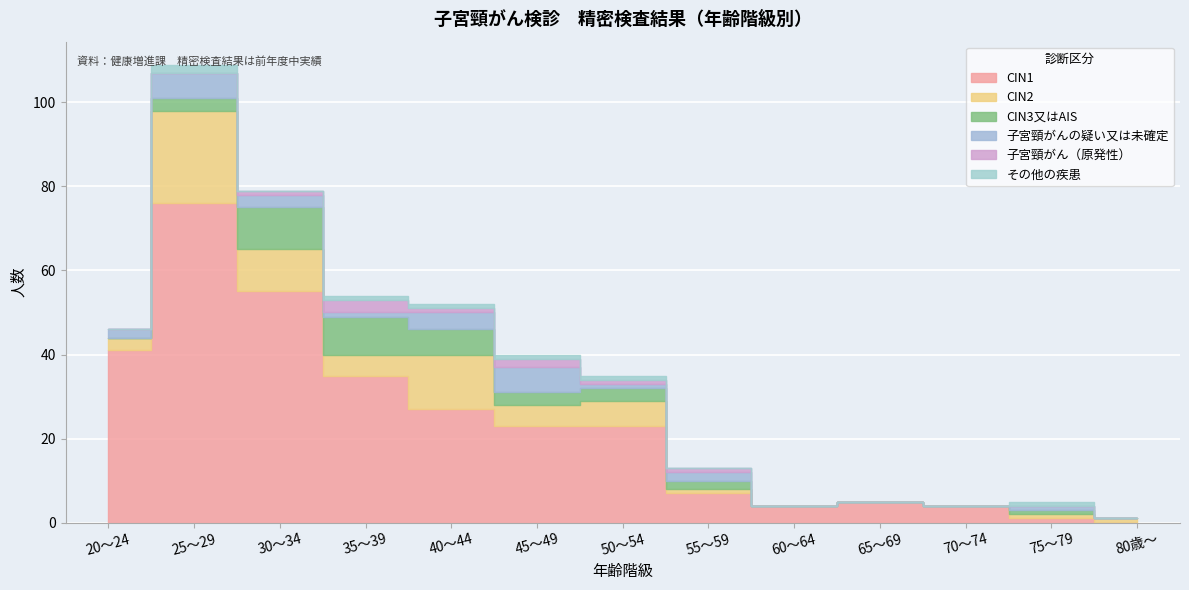

Which category has the lowest value in the CIN2 series?

60～64